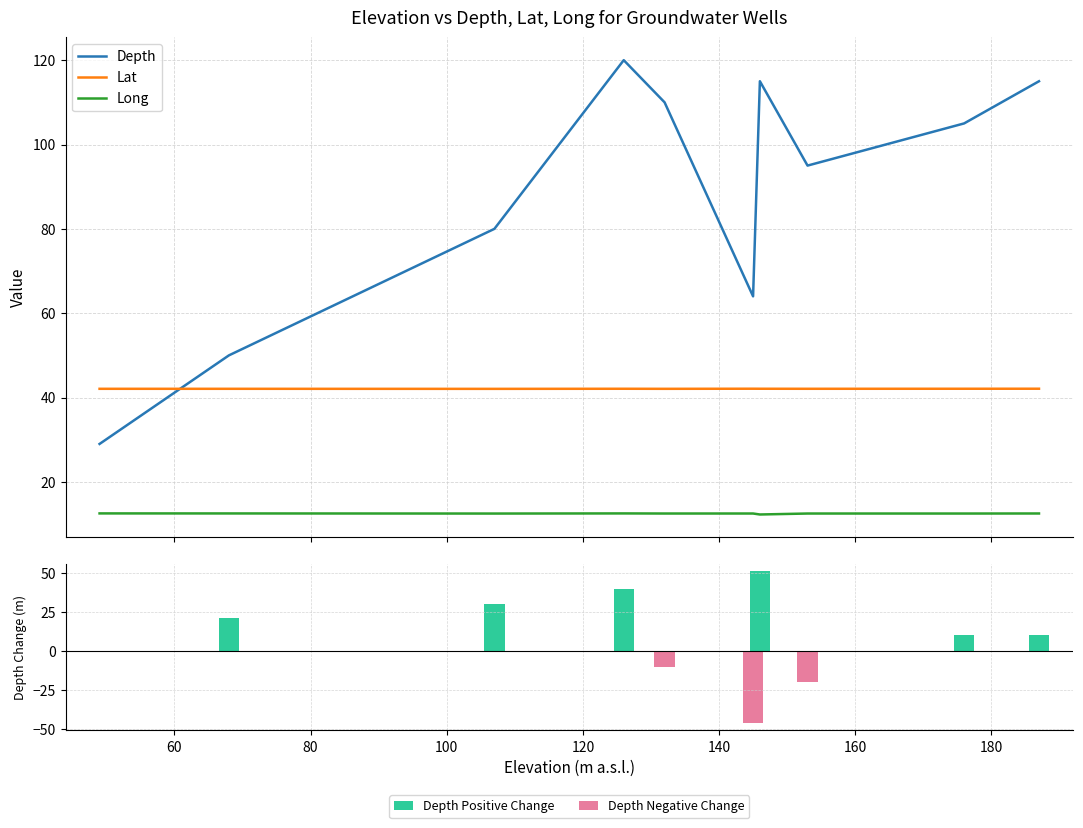

Count the Lat values in the range 42 to 43.

10